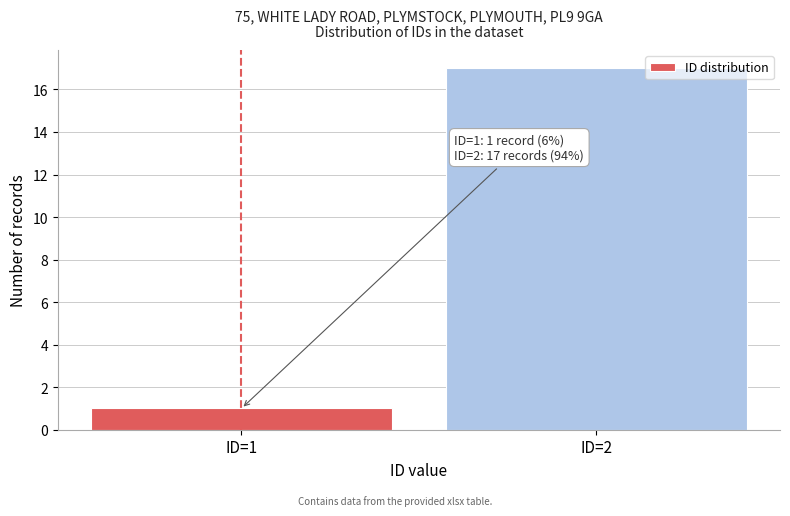

Reading left to right, extract all data points from this chart.

ID=1=1	ID=2=17